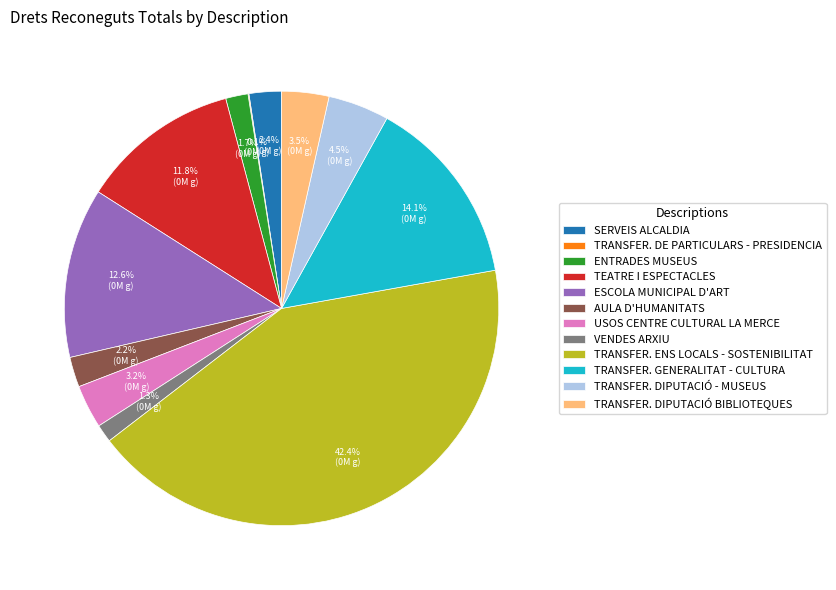

Which category has the biggest portion of the pie?

TRANSFER. ENS LOCALS - SOSTENIBILITAT